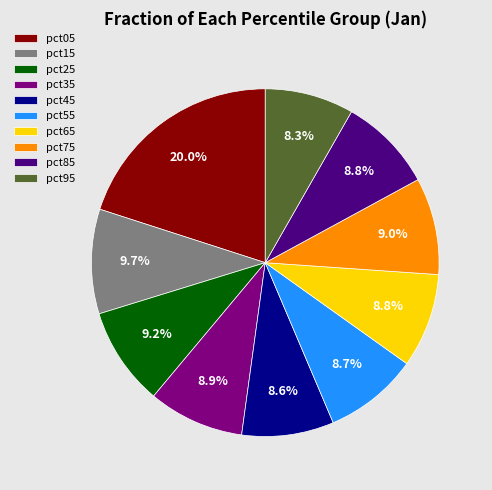

To the nearest percent, what is the average slice percentage?

10%